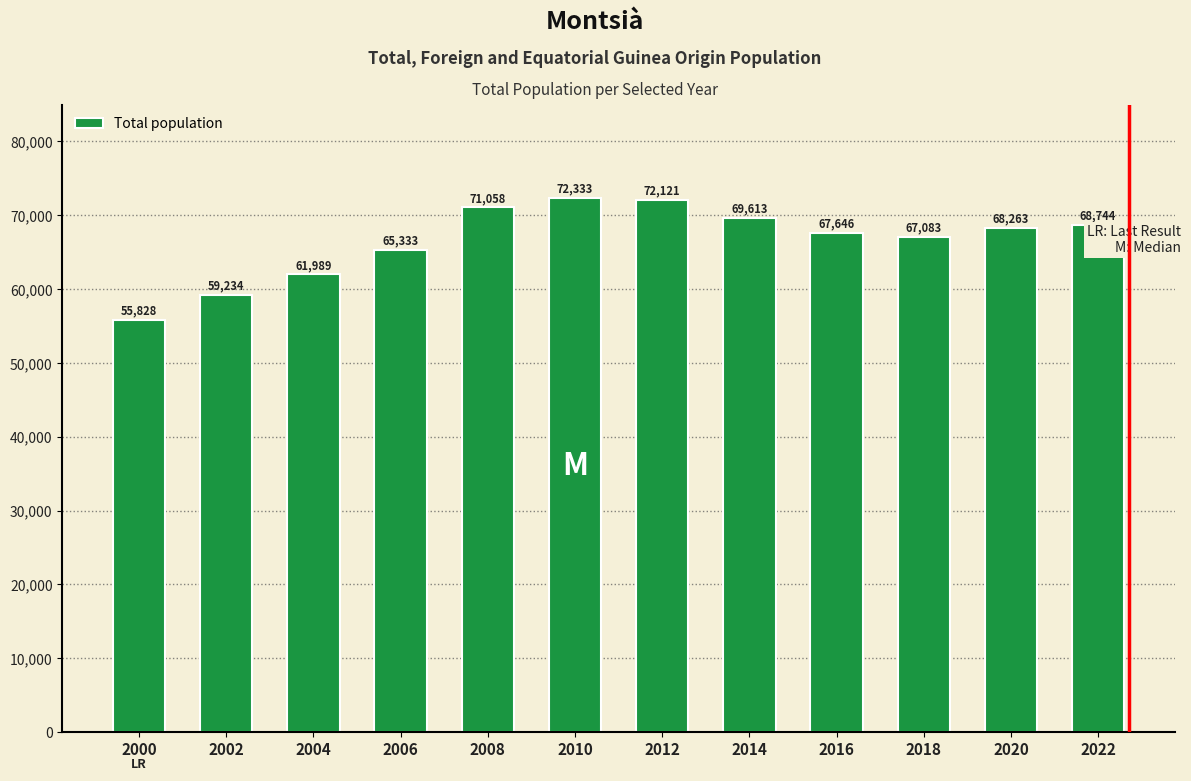

Is it true that the value at 2020 is 68263?

True